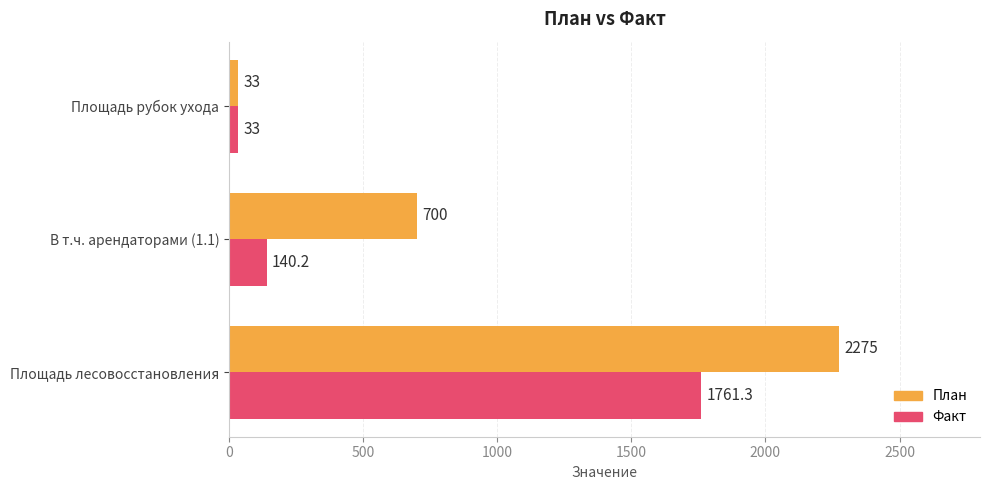

What is the sum of the План values at Площадь лесовосстановления and Площадь рубок ухода?

2308.0